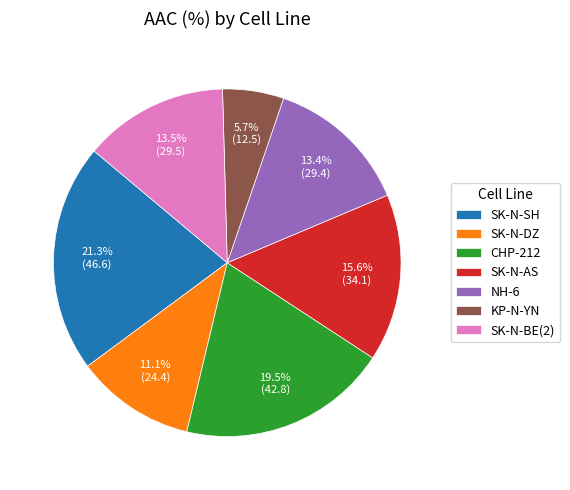

Which has a higher value, SK-N-SH or SK-N-DZ?

SK-N-SH